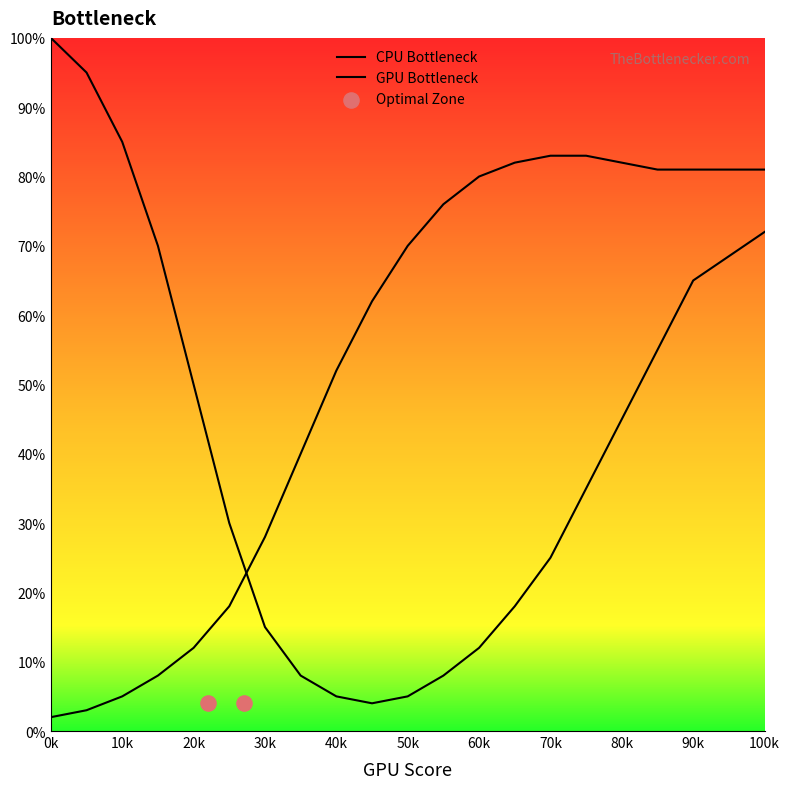

Which series contains the highest Y value?

CPU Bottleneck